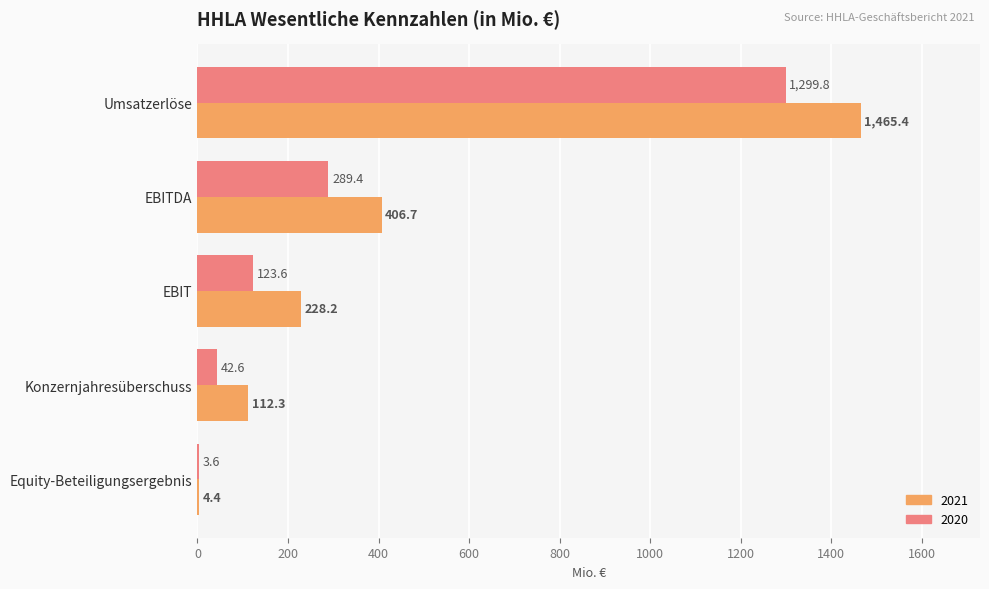

Read the 2020 value at EBITDA.

289.4